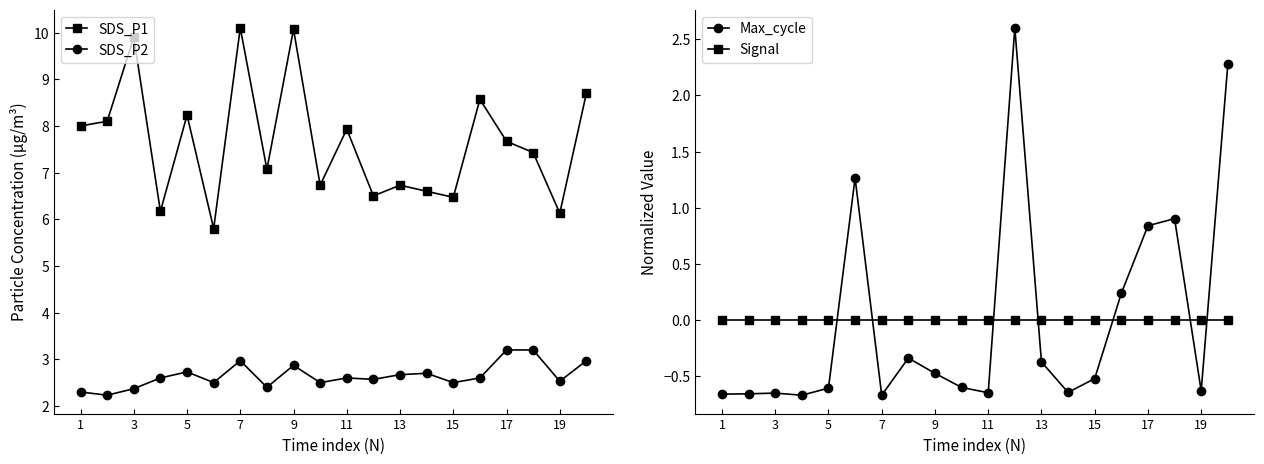

What is the difference between the SDS_P2 values at 19 and 3?

0.2